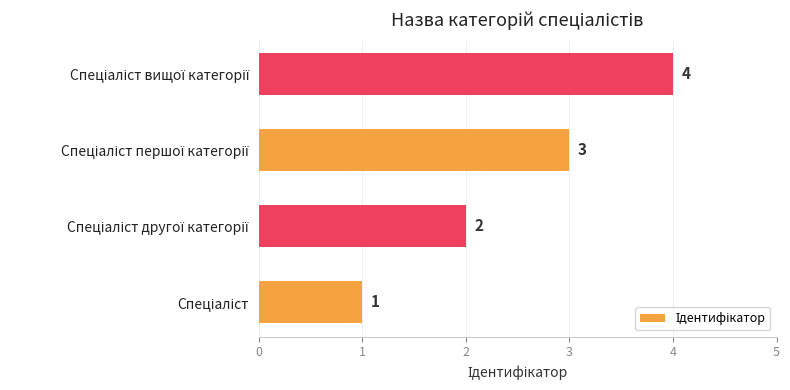

What is the difference between the maximum and minimum values?

3